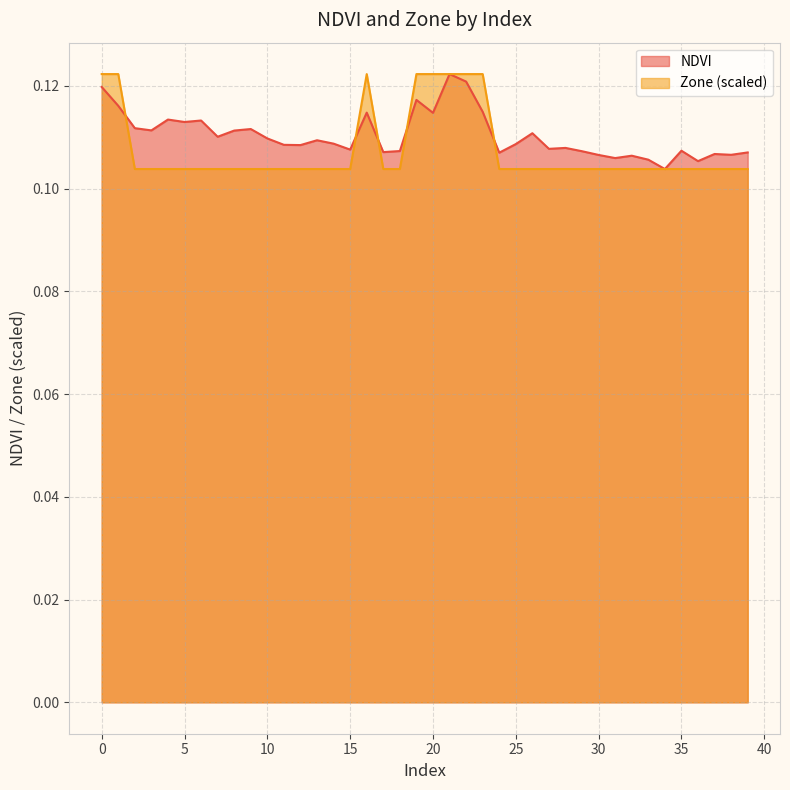

How many lines are shown in the chart?

2